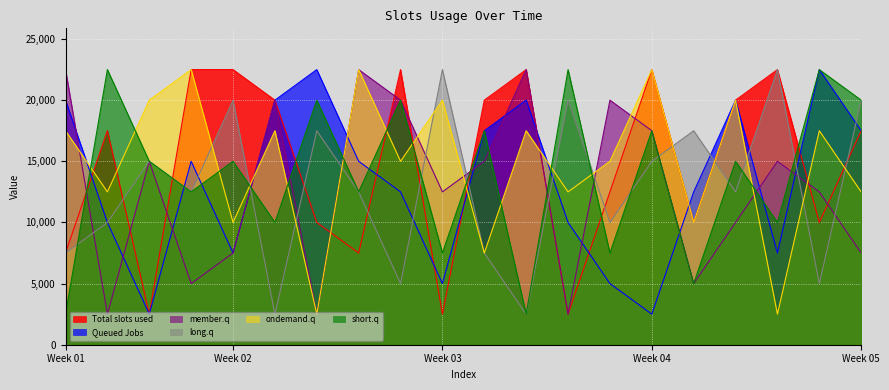

What is the lowest value of the short.q series?

2500